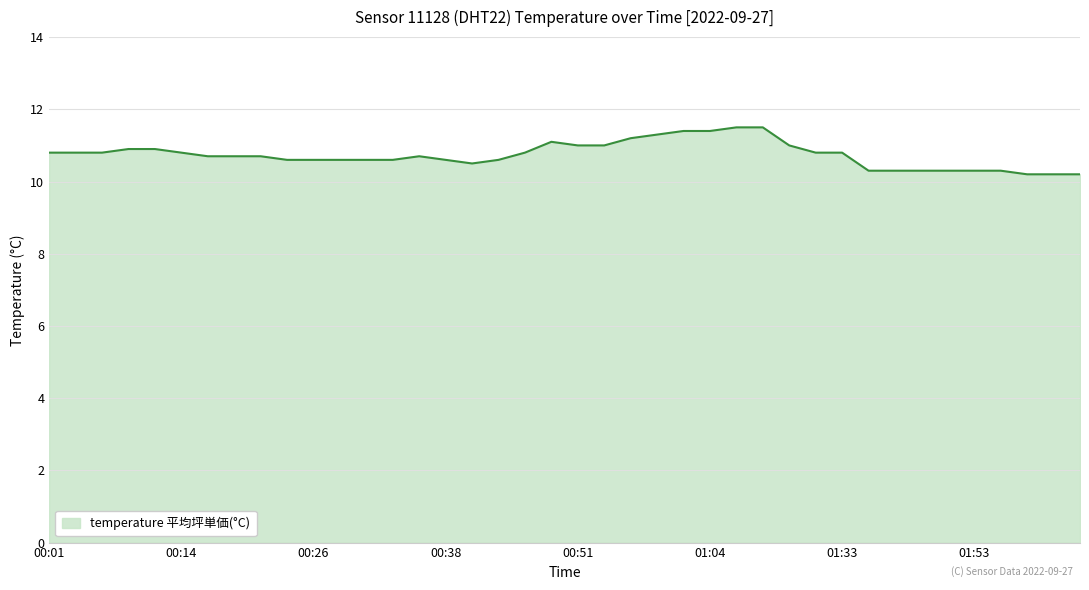

What is the difference between the maximum and minimum values?

1.3